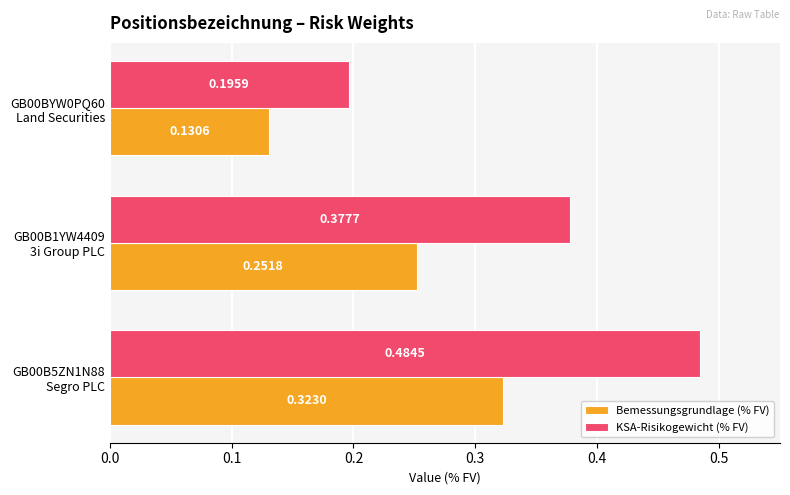

List the series in order of their peak value, lowest first.

Bemessungsgrundlage (% FV), KSA-Risikogewicht (% FV)